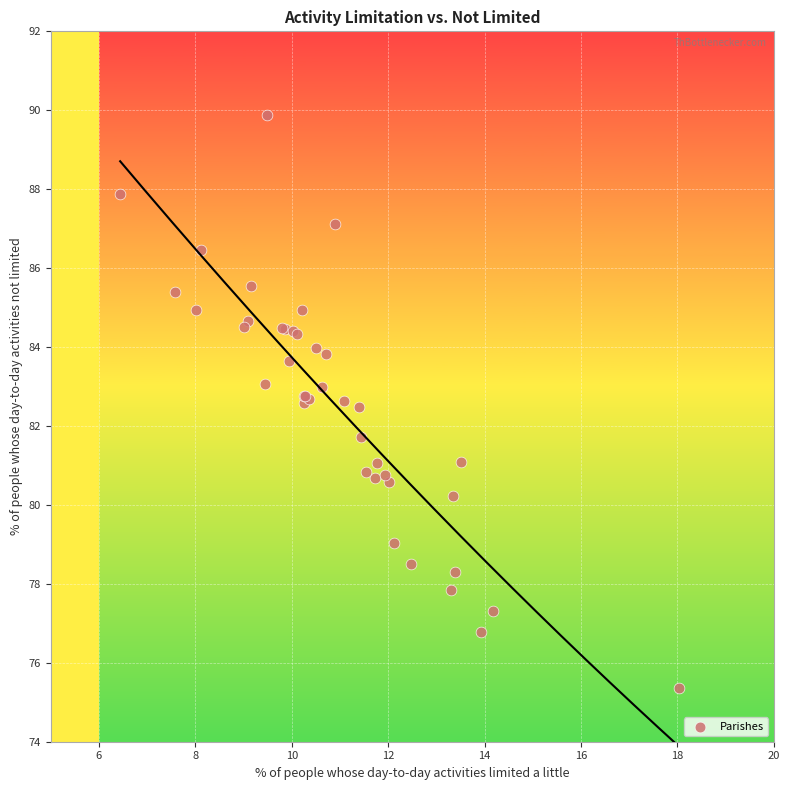

What Y value in the scatter plot is closest to 82?

81.7